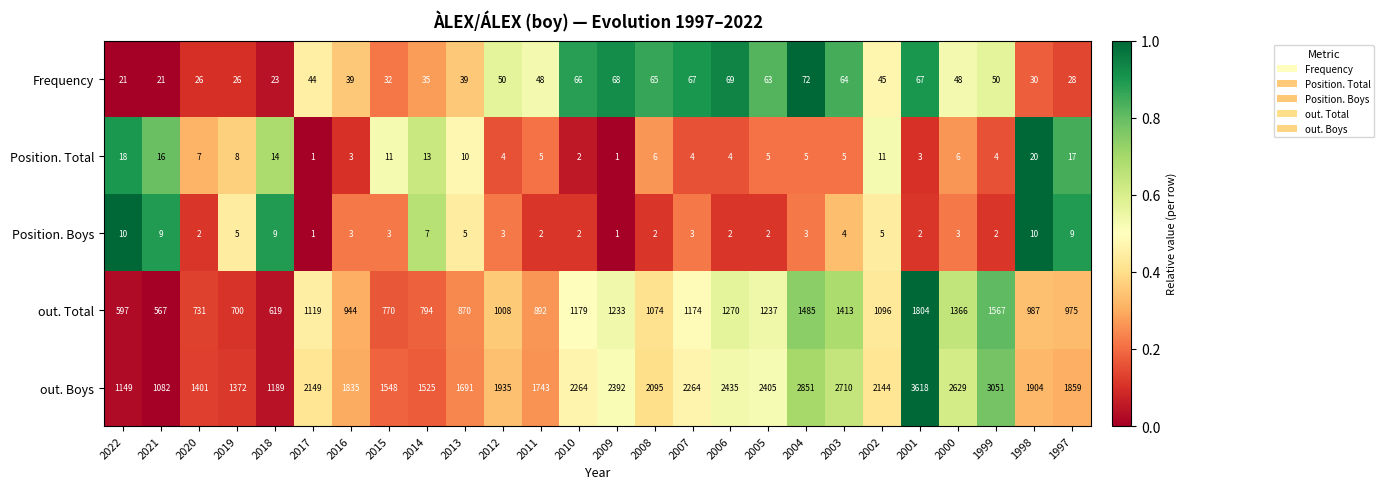

Which label corresponds to the largest value in the chart?

2001